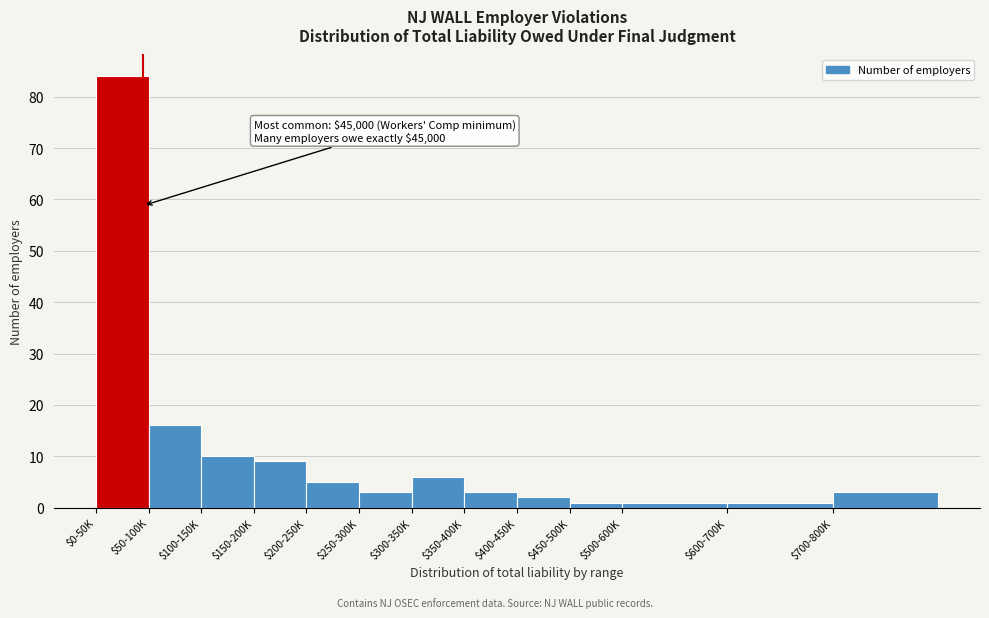

Reading right to left, extract all data points from this chart.

3	1	1	1	2	3	6	3	5	9	10	16	84